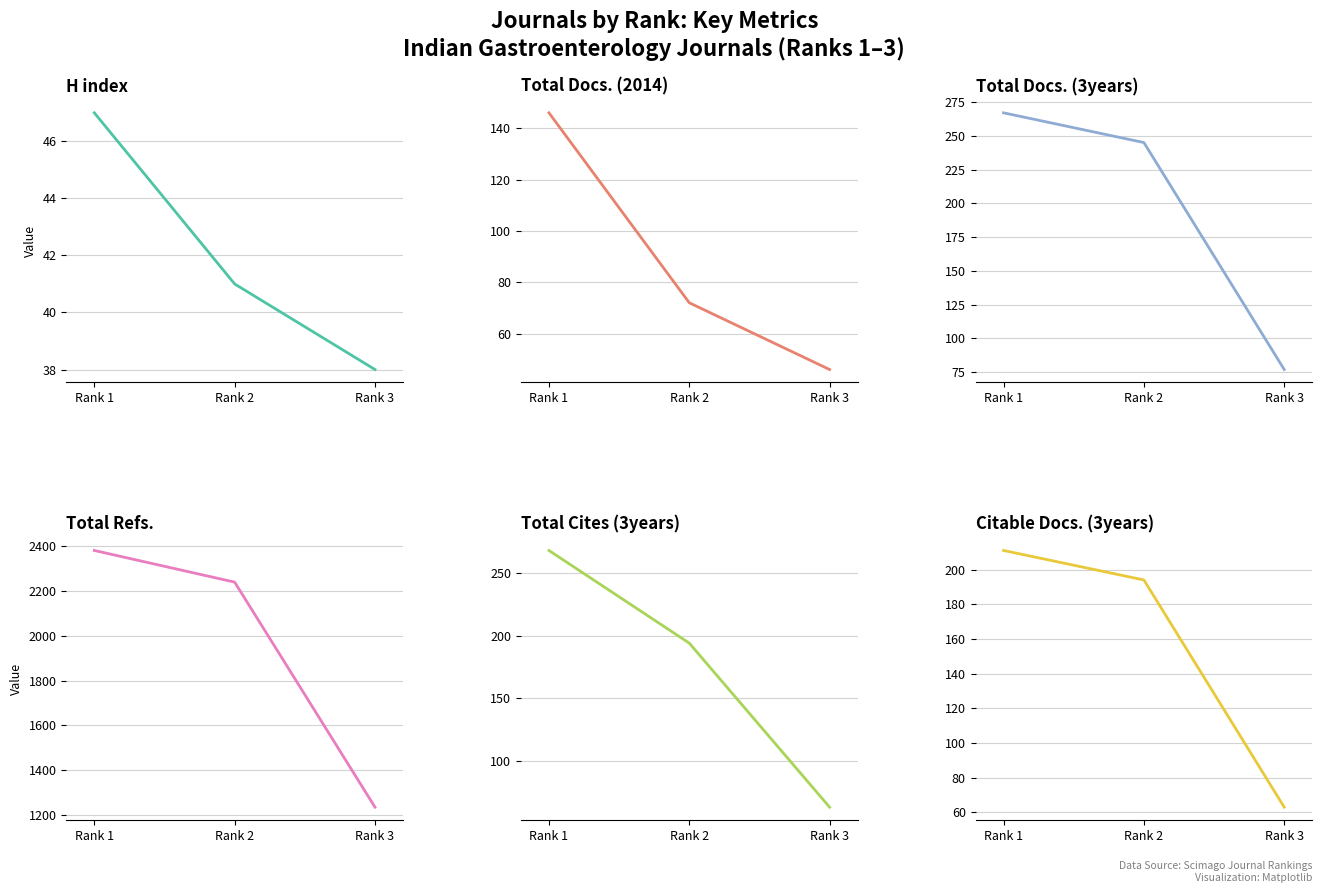

List the labels in order of Total Docs. (3years) value, largest first.

Rank 1, Rank 2, Rank 3